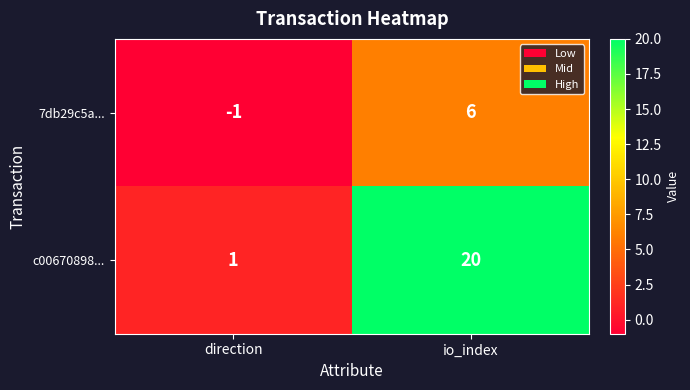

Reading right to left, what are all the values shown in this chart?

7db29c5a...: io_index=6	direction=-1
c00670898...: io_index=20	direction=1